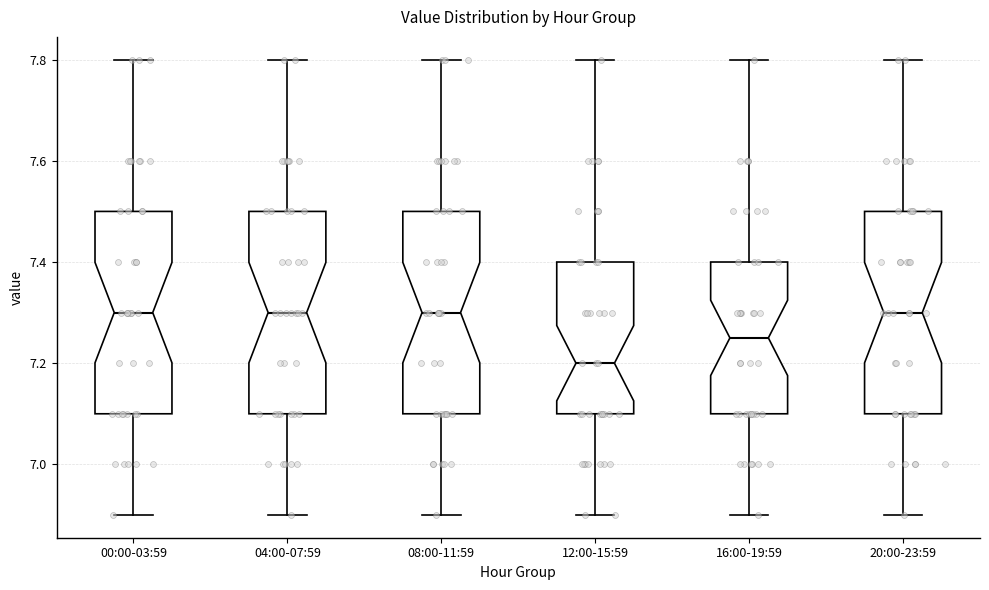

Which box's median line is the lowest?

12:00-15:59